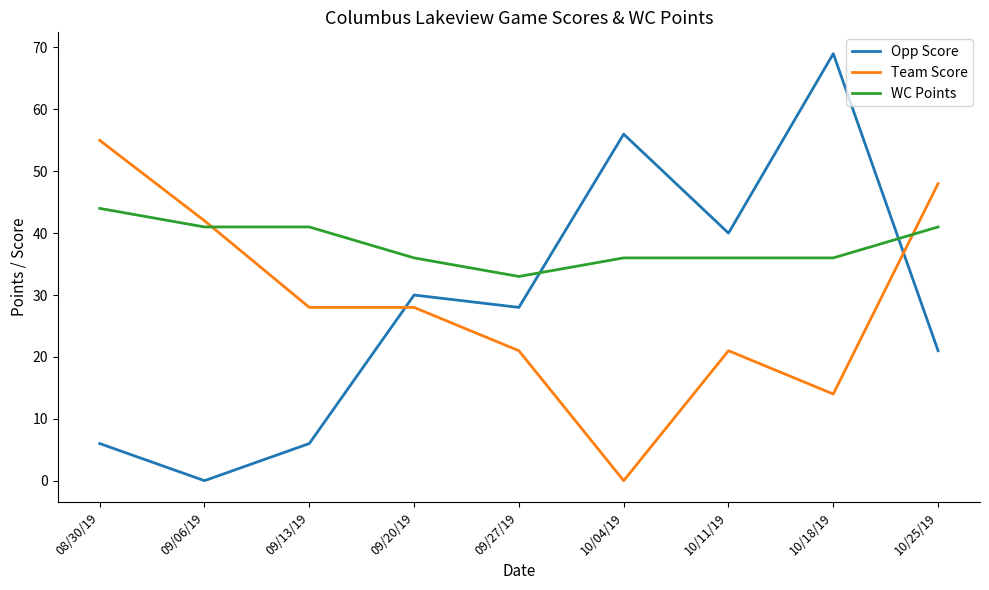

How many interior local peaks does the Opp Score series have?

3